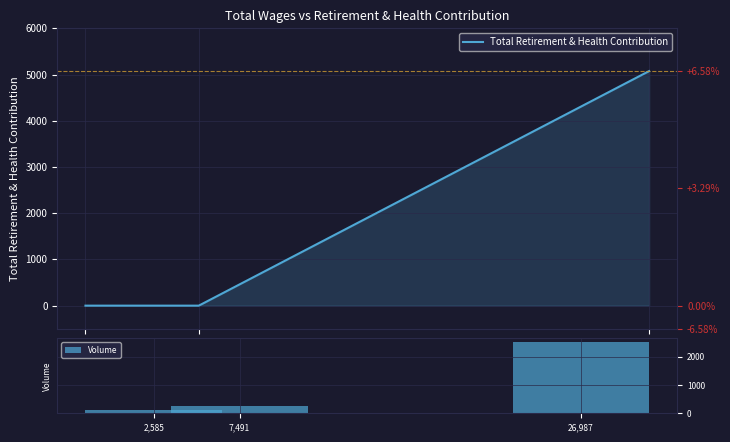

What is the total value across all series at 7,491?

253.7